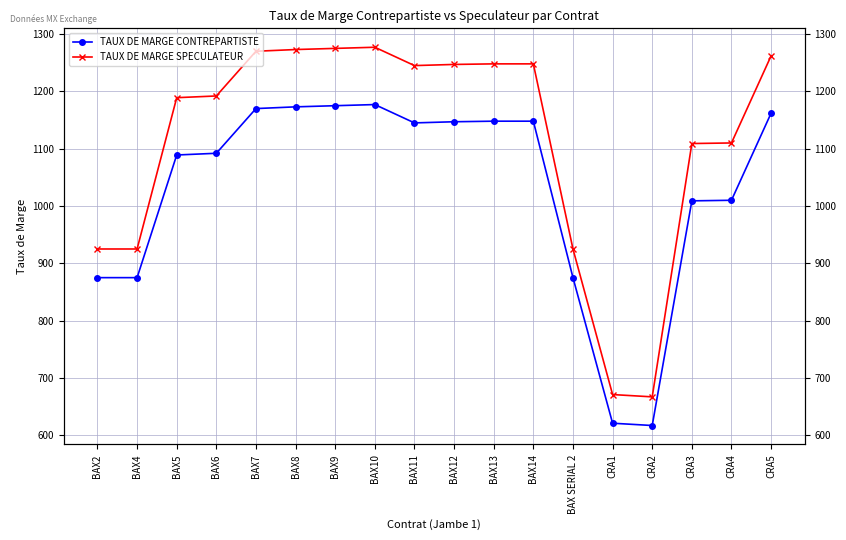

What is the minimum value shown in the chart?

617